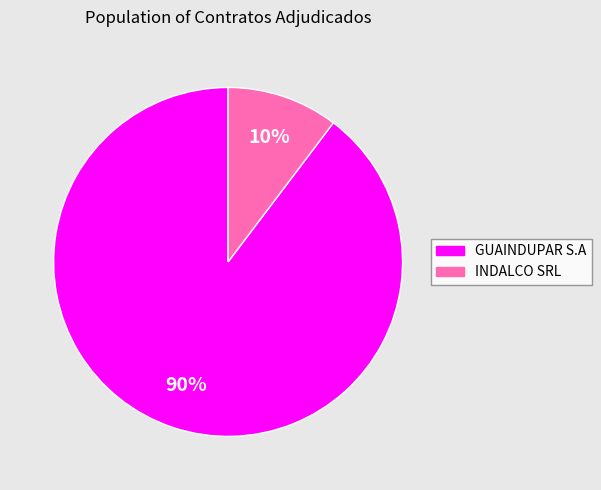

Which slice represents more than half of the pie?

GUAINDUPAR S.A